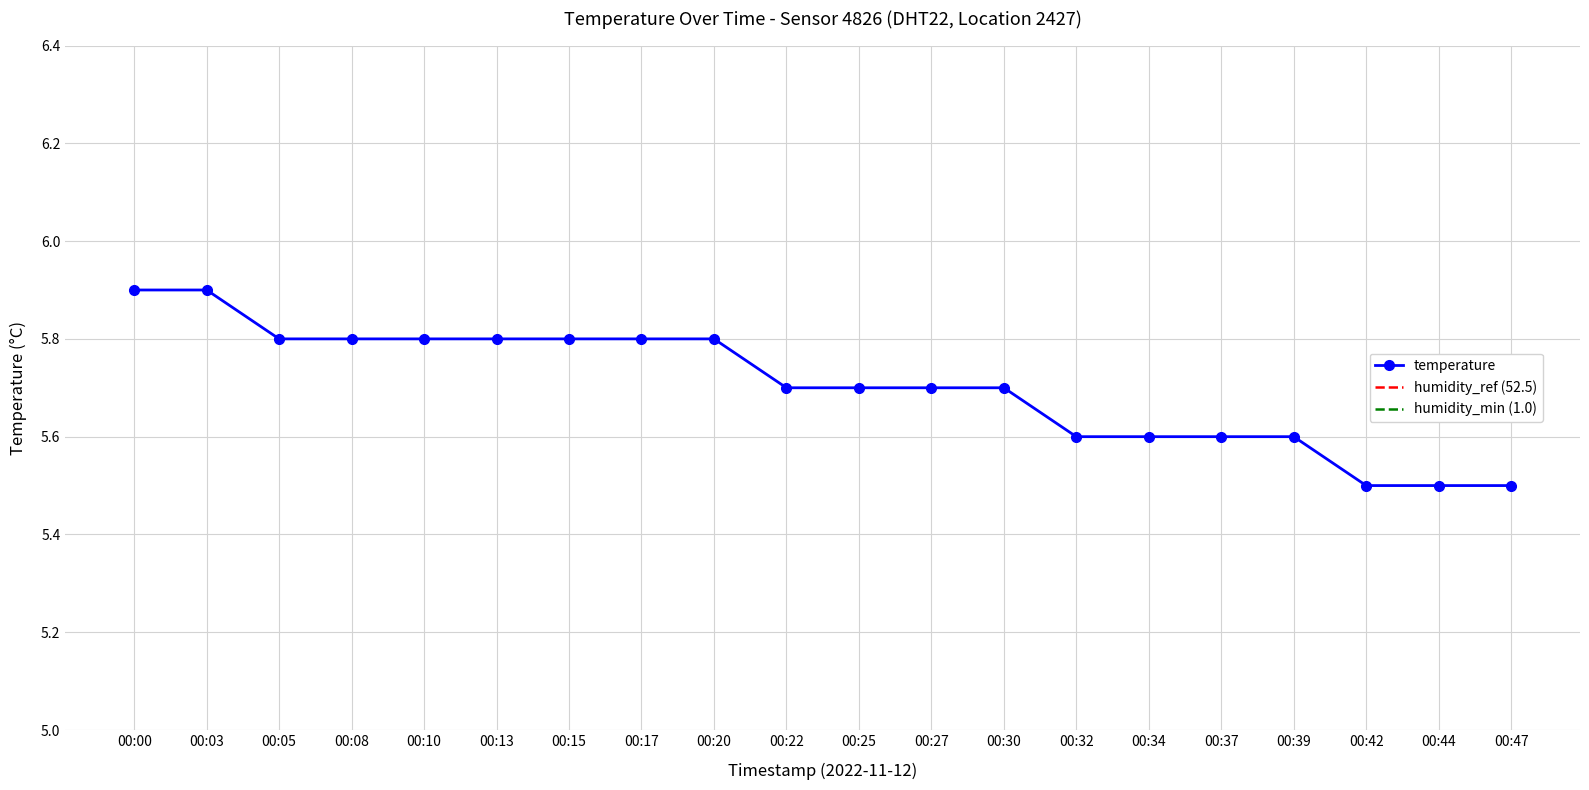

Rank the categories by value from lowest to highest.

00:42, 00:44, 00:47, 00:32, 00:34, 00:37, 00:39, 00:22, 00:25, 00:27, 00:30, 00:05, 00:08, 00:10, 00:13, 00:15, 00:17, 00:20, 00:00, 00:03